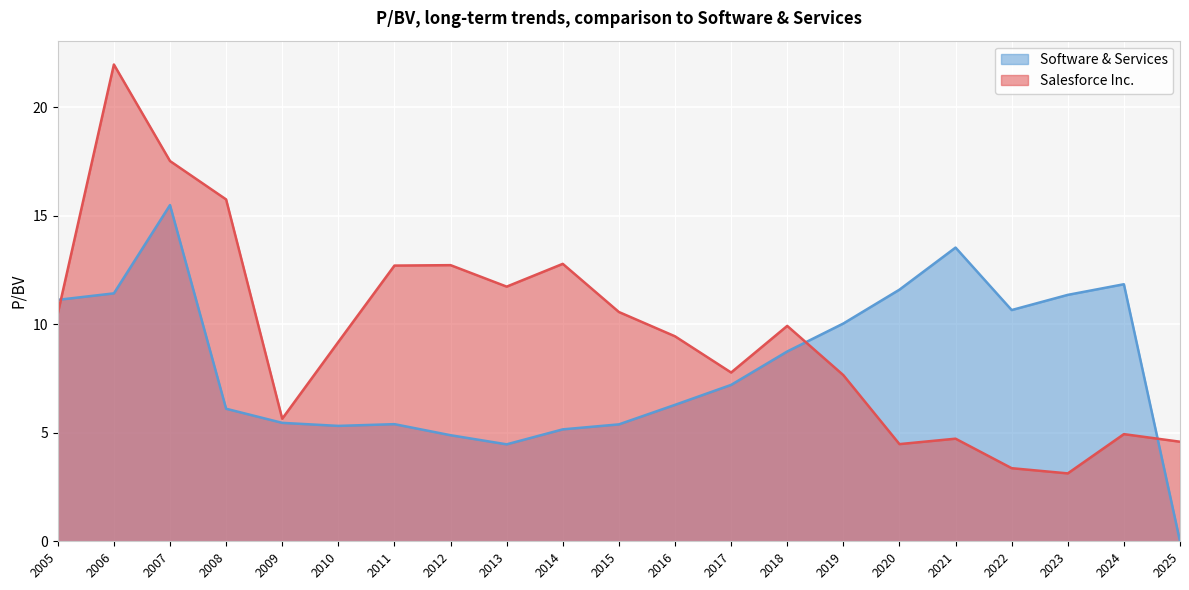

Which series ends up on top after the final intersection of Salesforce Inc. and Software & Services?

Salesforce Inc.